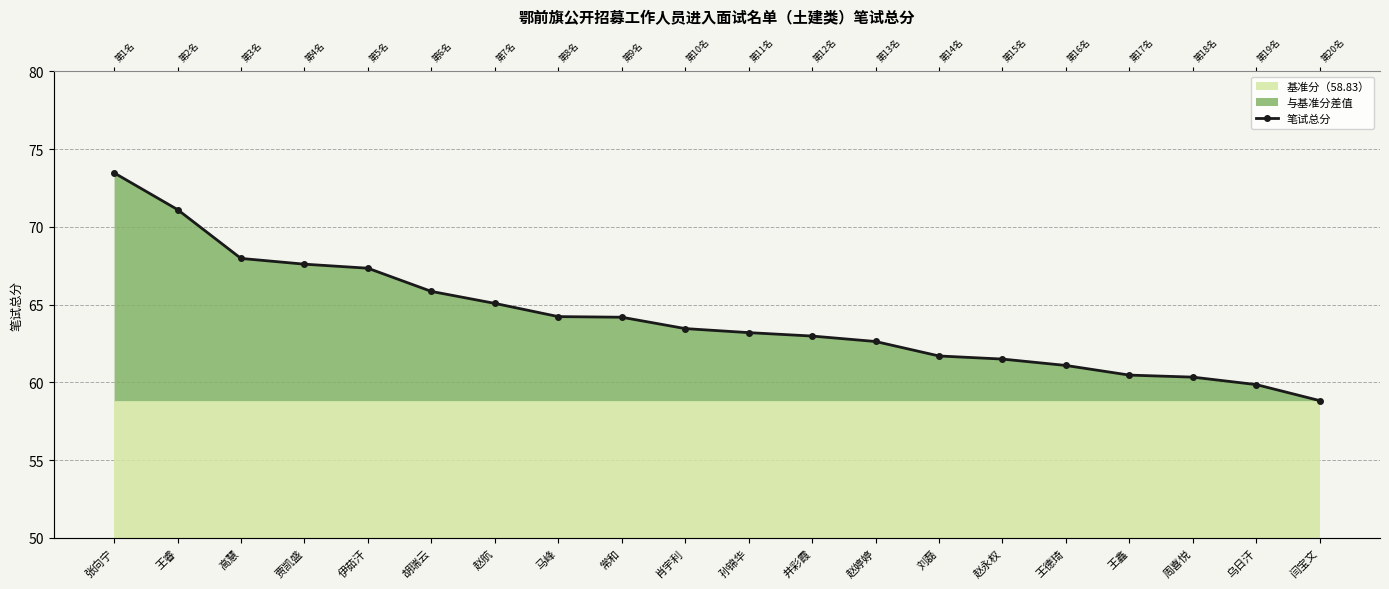

How many data points are above 63?

11